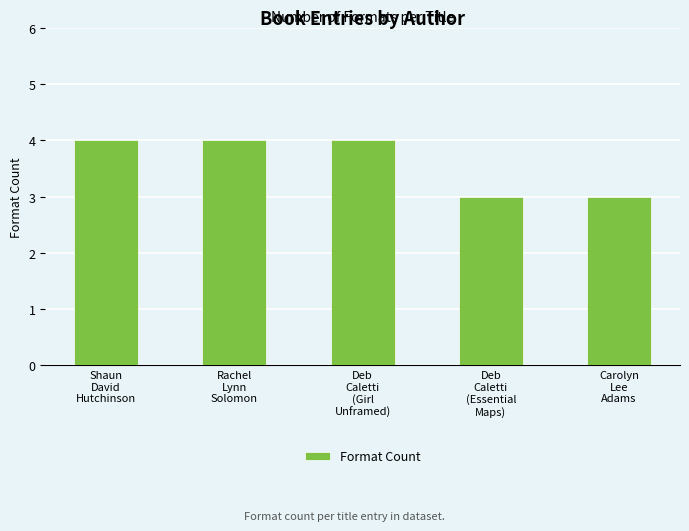

Reading left to right, transcribe all the data shown in this chart.

4	4	4	3	3